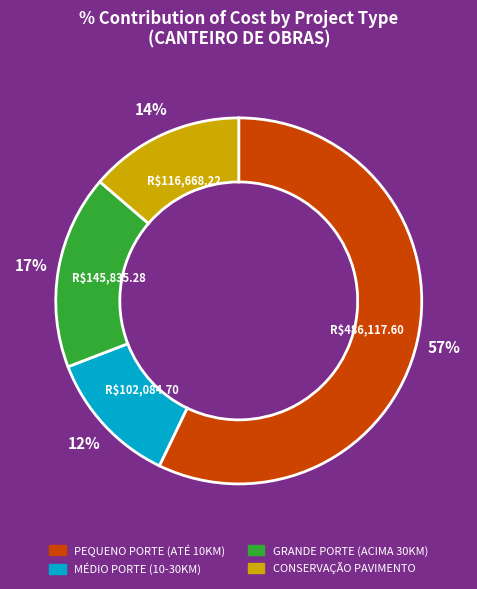

To the nearest percent, what is the combined percentage of GRANDE PORTE (ACIMA 30KM) and PEQUENO PORTE (ATÉ 10KM)?

74%